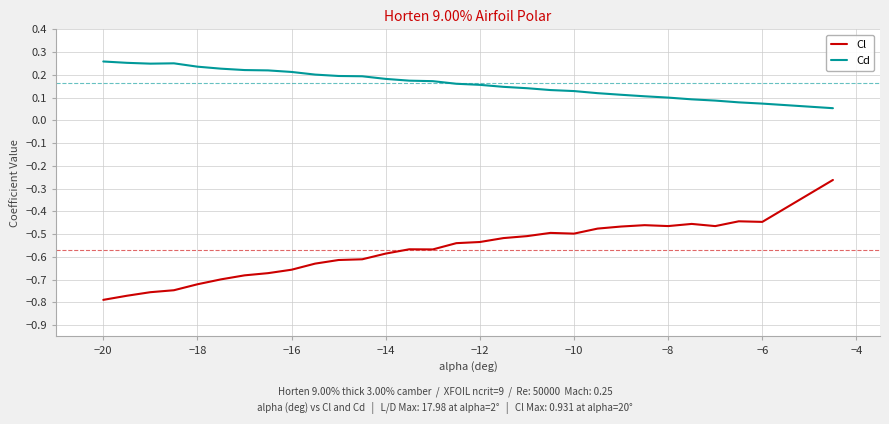

True or false: Cl and Cd intersect in this chart.

False